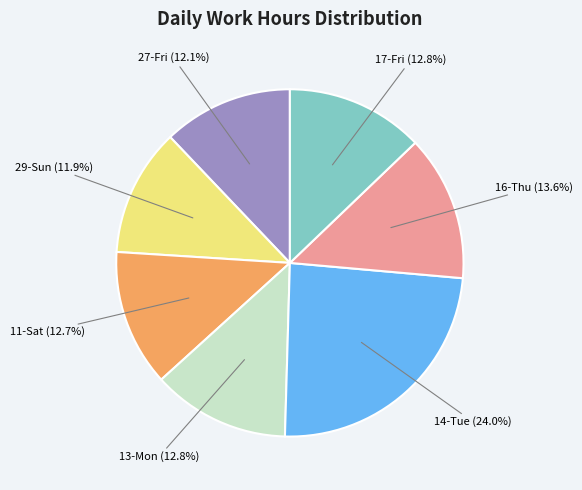

Which slice is the largest?

14-Tue